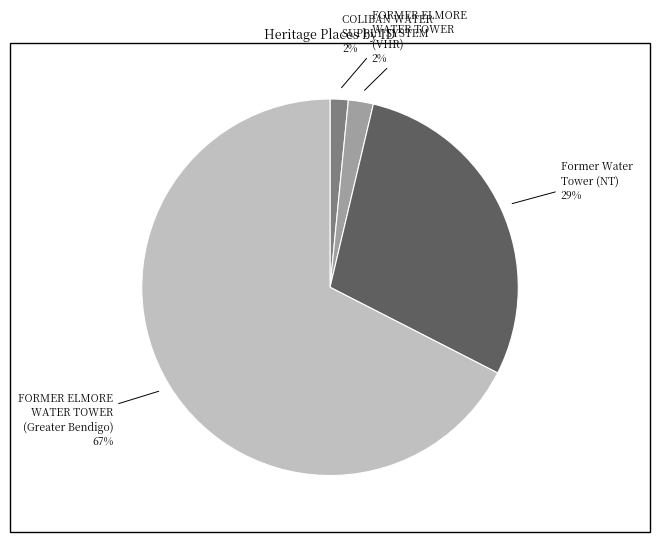

Do FORMER ELMORE WATER TOWER (VHR) 2% and FORMER ELMORE WATER TOWER (Greater Bendigo) 67% together represent more than half of the pie?

Yes